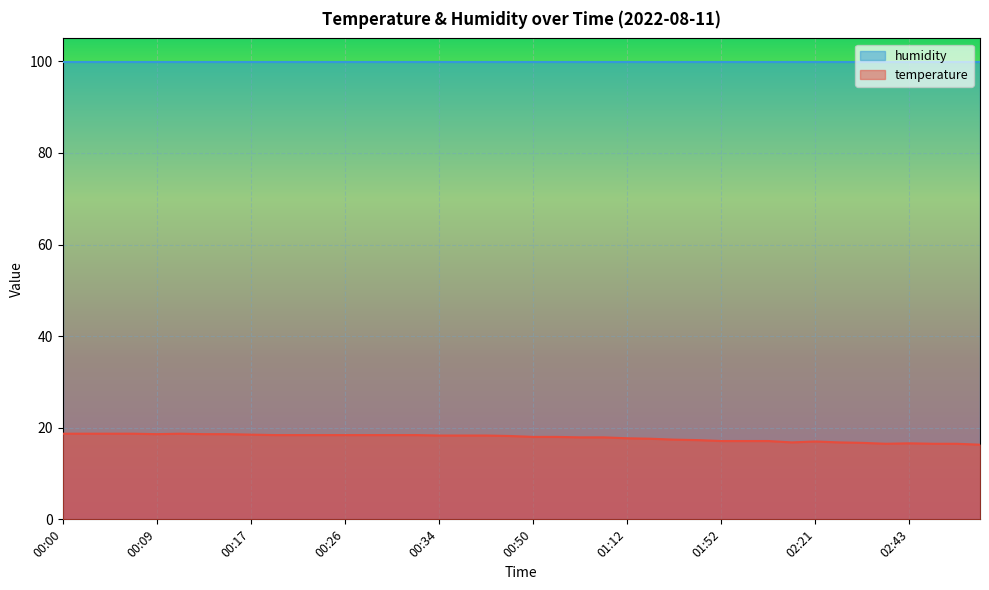

Reading left to right, extract all data points from this chart.

18.7	18.7	18.7	18.7	18.6	18.7	18.6	18.6	18.5	18.4	18.4	18.4	18.4	18.4	18.4	18.4	18.3	18.3	18.3	18.2	18.0	18.0	17.9	17.9	17.7	17.6	17.4	17.3	17.1	17.1	17.1	16.8	17.0	16.8	16.7	16.5	16.6	16.5	16.5	16.3